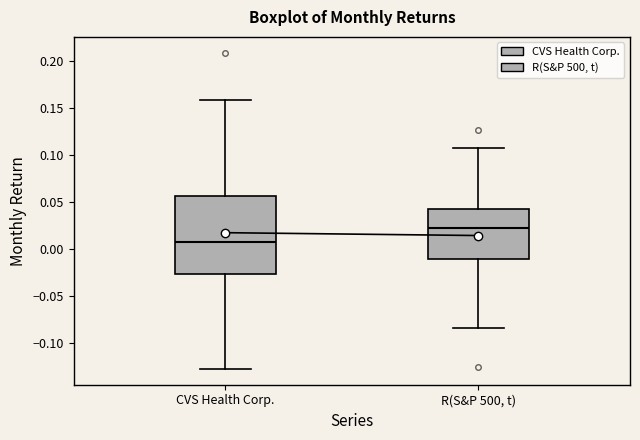

Reading left to right, transcribe this box plot: for each box, give where its median line is, the range the box spans, and where its two whiskers end, as read against the y-axis. The values are not printed on the chart, so give them approximately, as read against the axis.

CVS Health Corp.: median 0.010, box -0.025 to 0.055, whiskers -0.125 to 0.160
R(S&P 500, t): median 0.020, box -0.010 to 0.040, whiskers -0.085 to 0.110